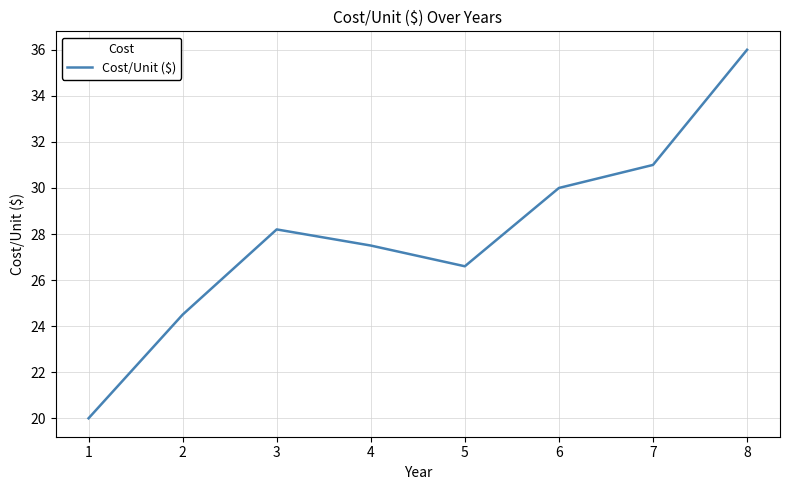

How many interior local peaks (higher than both neighbors) does the data have?

1